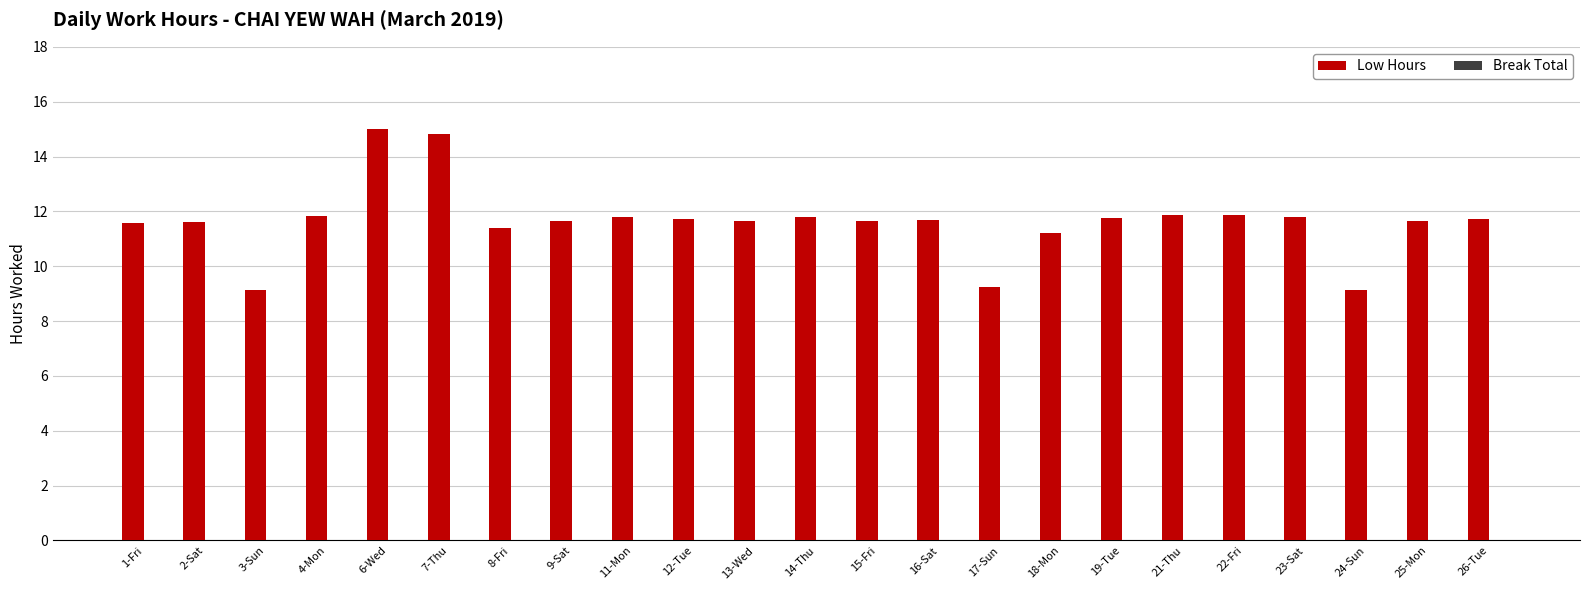

What is the ratio of the value at 25-Mon to the value at 18-Mon?

1.0